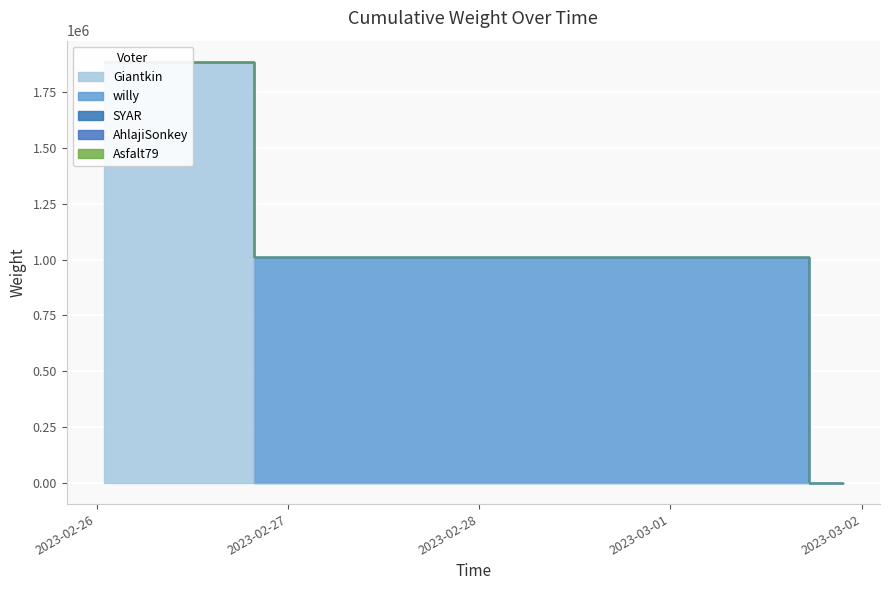

How many lines are shown in the chart?

1